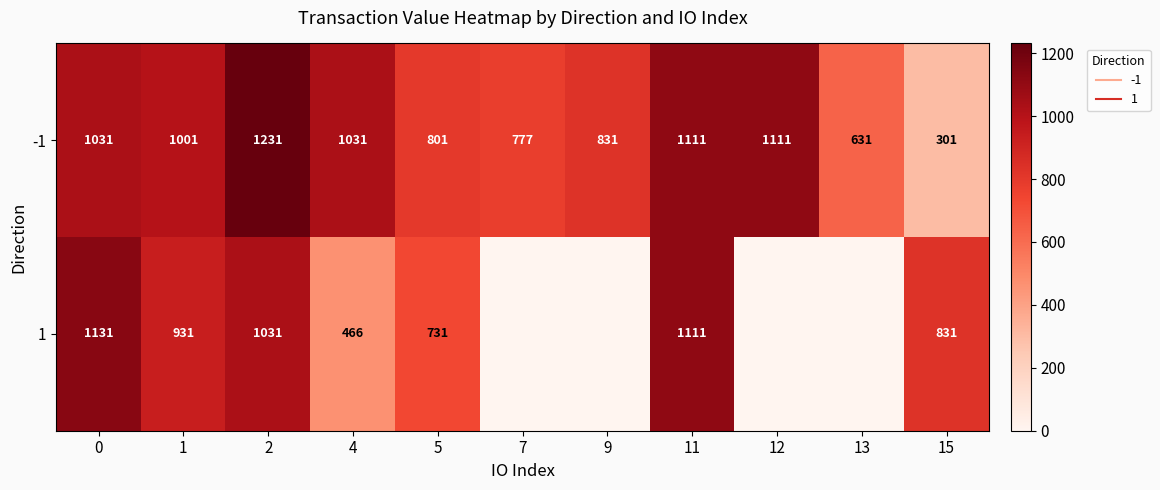

Between 13 and 15, which series saw the biggest shift?

1